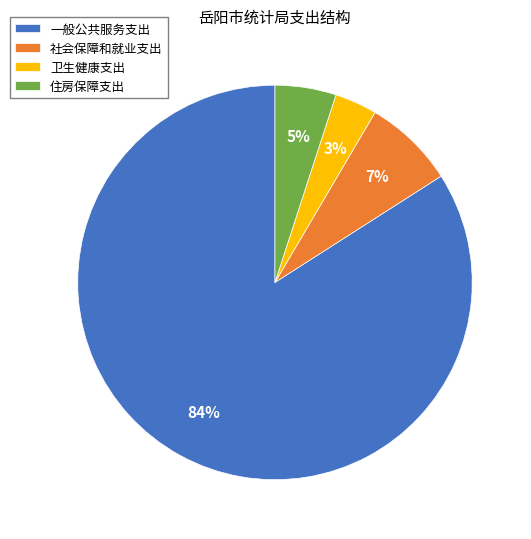

Combined, do 住房保障支出 and 一般公共服务支出 account for over 50%?

Yes